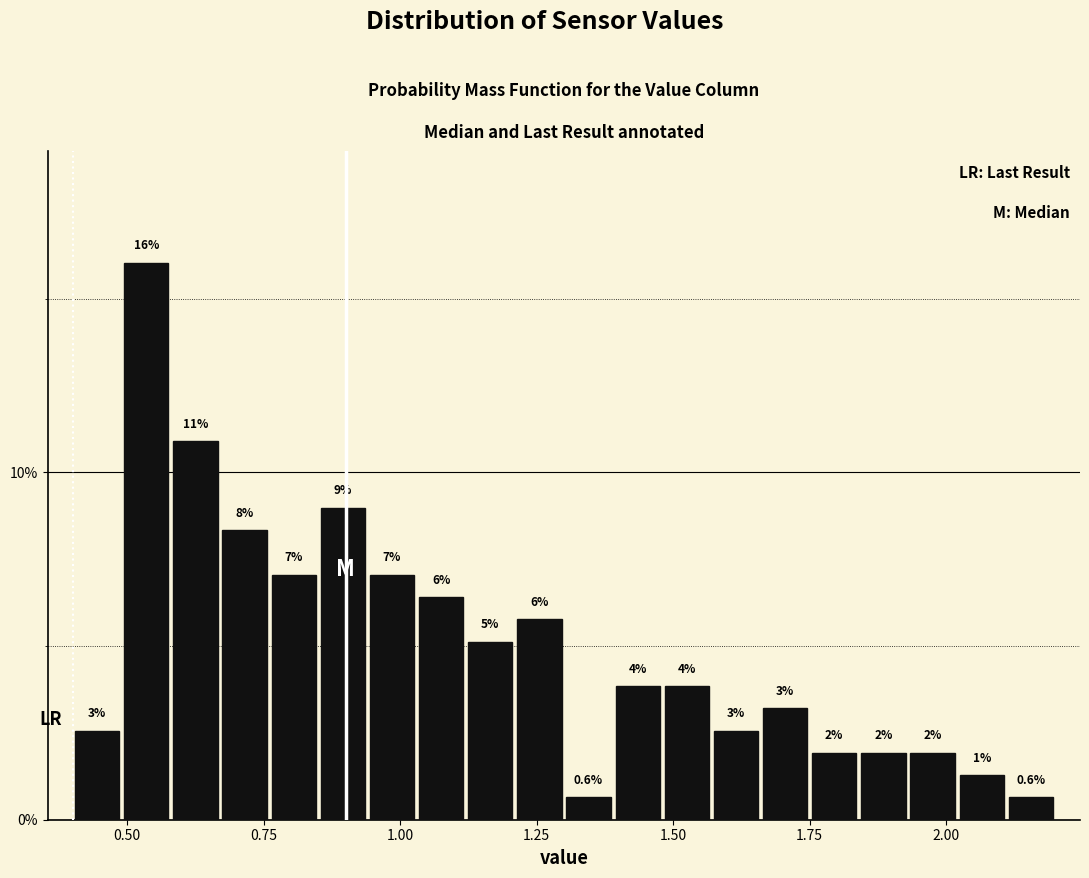

Around what value on the x-axis is the tallest bar? Give the approximate position of its centre, as read against the axis.

0.55